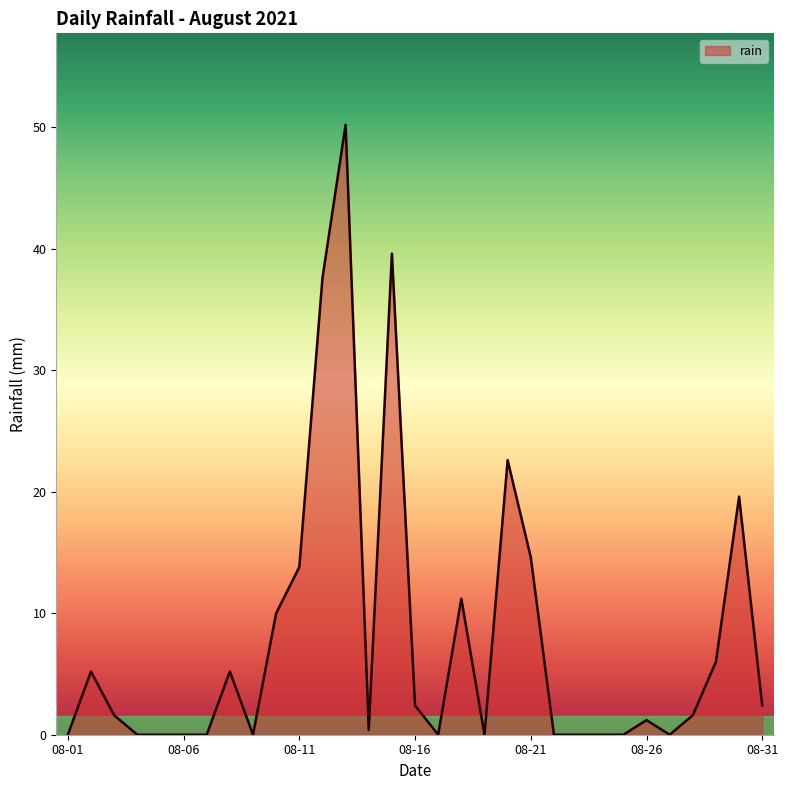

What is the difference between the maximum and second lowest values?

50.2